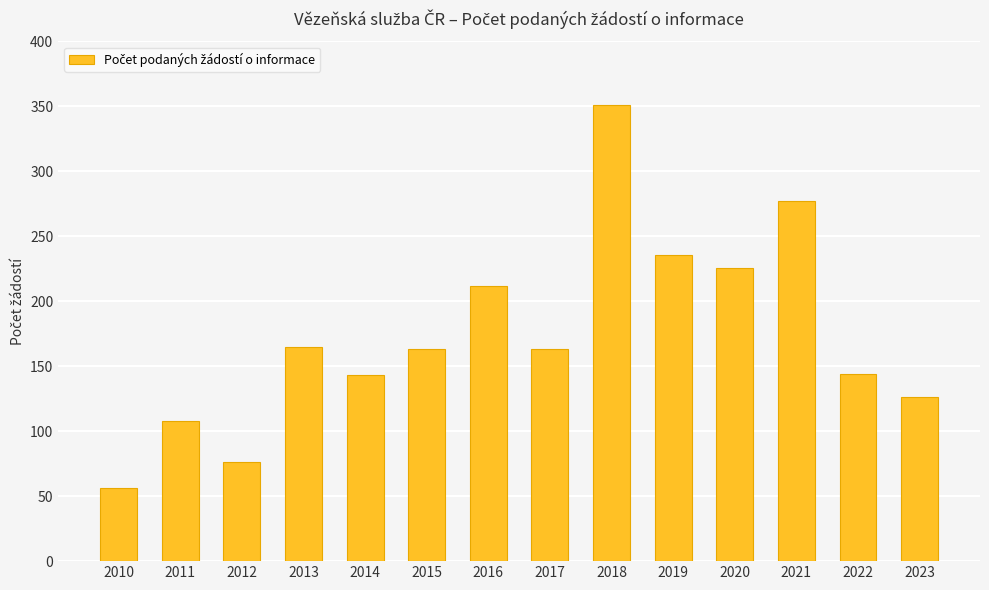

How many bars are there in total?

14